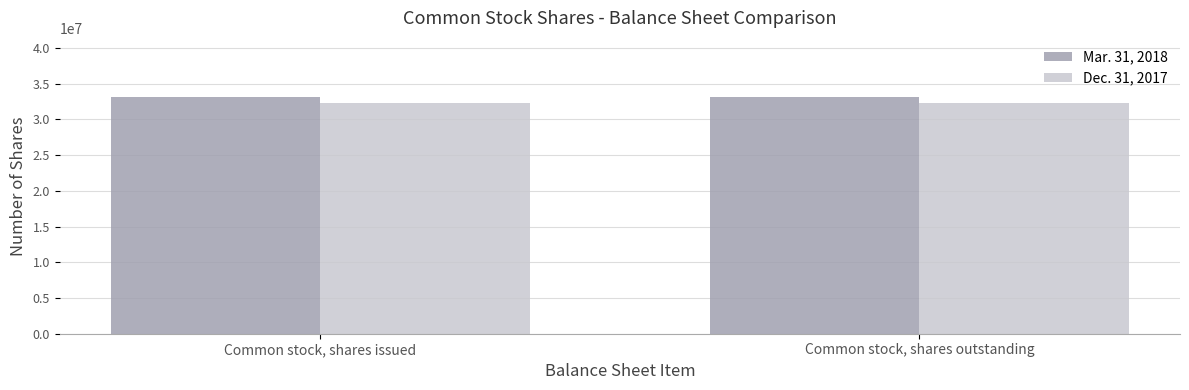

Reading left to right, list all the values displayed in this chart.

Mar. 31, 2018: Common stock, shares issued=33122000	Common stock, shares outstanding=33122000
Dec. 31, 2017: Common stock, shares issued=32297000	Common stock, shares outstanding=32297000